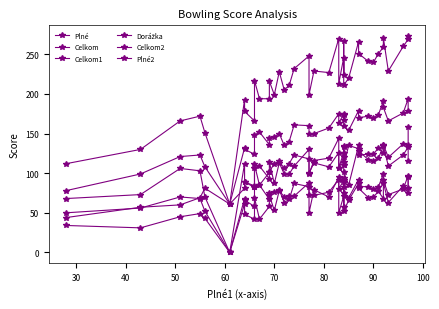

List the series in order of their peak value, lowest first.

Dorážka, Plné2, Celkom2, Celkom1, Plné, Celkom